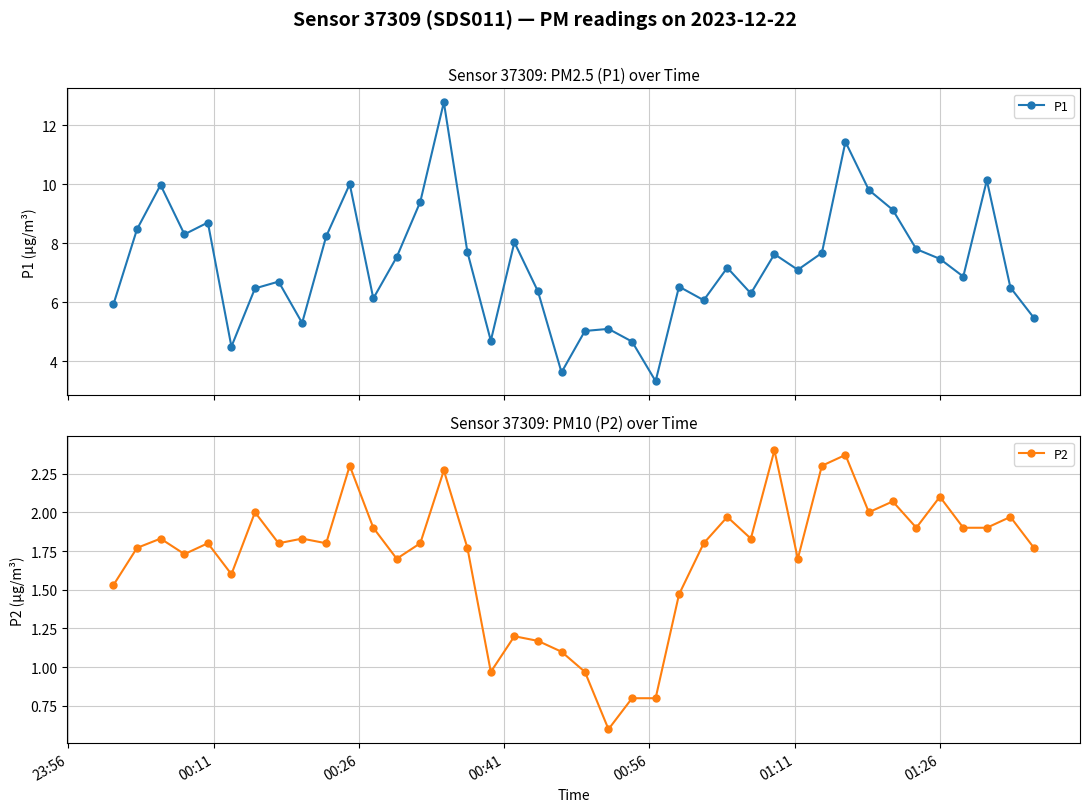

True or false: P1 has more than 2 interior local peaks.

True